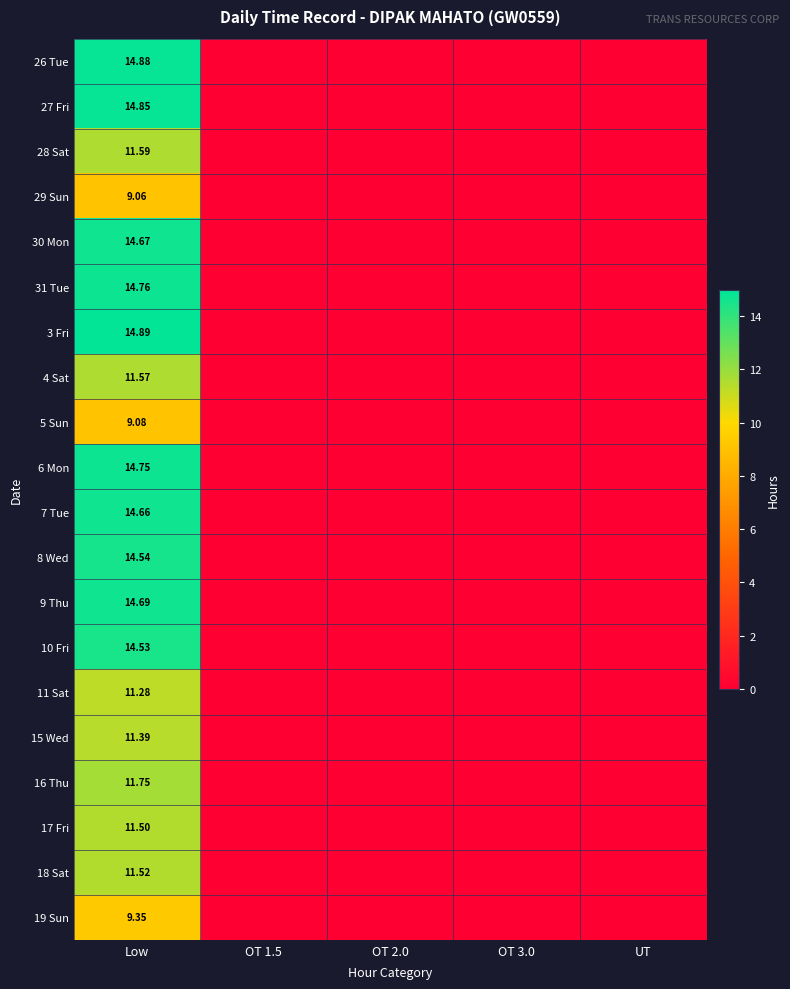

At OT 2.0, list the series in order from largest to smallest.

26 Tue, 27 Fri, 28 Sat, 29 Sun, 30 Mon, 31 Tue, 3 Fri, 4 Sat, 5 Sun, 6 Mon, 7 Tue, 8 Wed, 9 Thu, 10 Fri, 11 Sat, 15 Wed, 16 Thu, 17 Fri, 18 Sat, 19 Sun